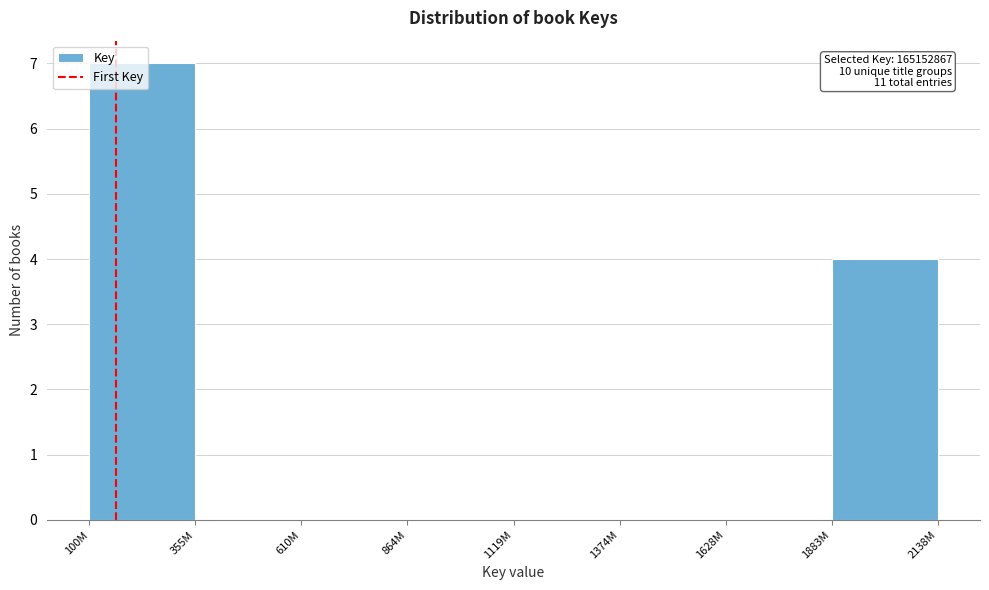

Which label corresponds to the largest value in the chart?

100M